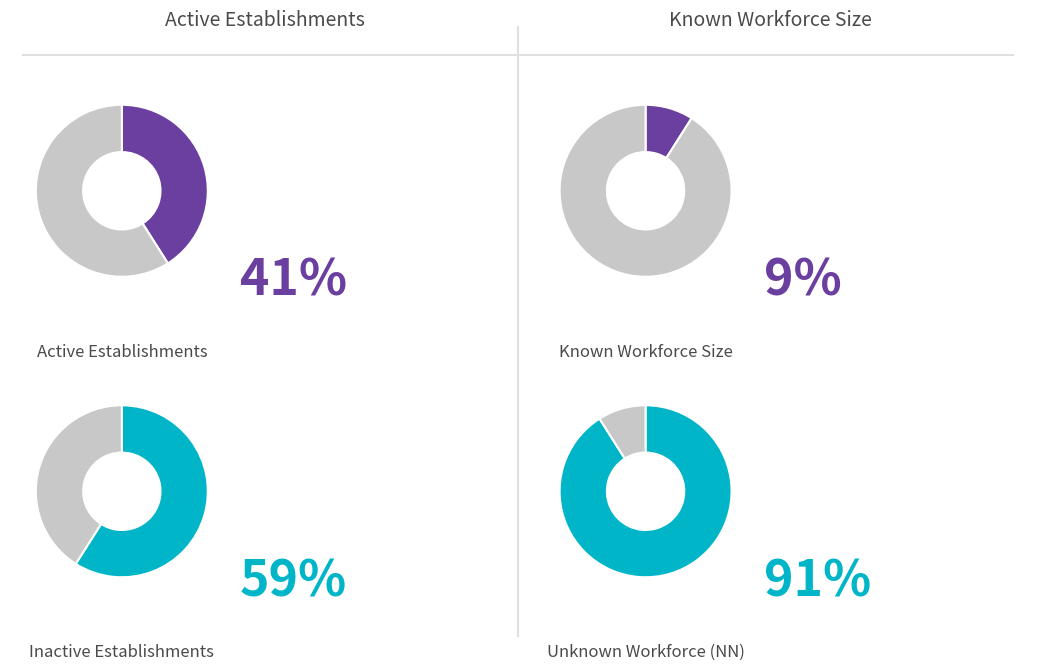

Is there any slice that represents more than half of the pie?

Yes